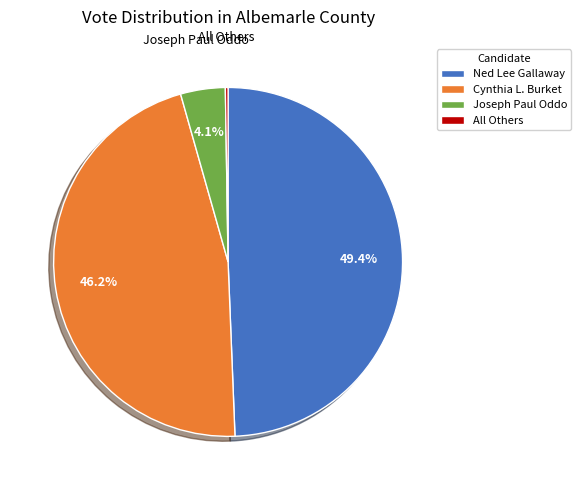

What is the largest slice in the pie chart?

Ned Lee Gallaway